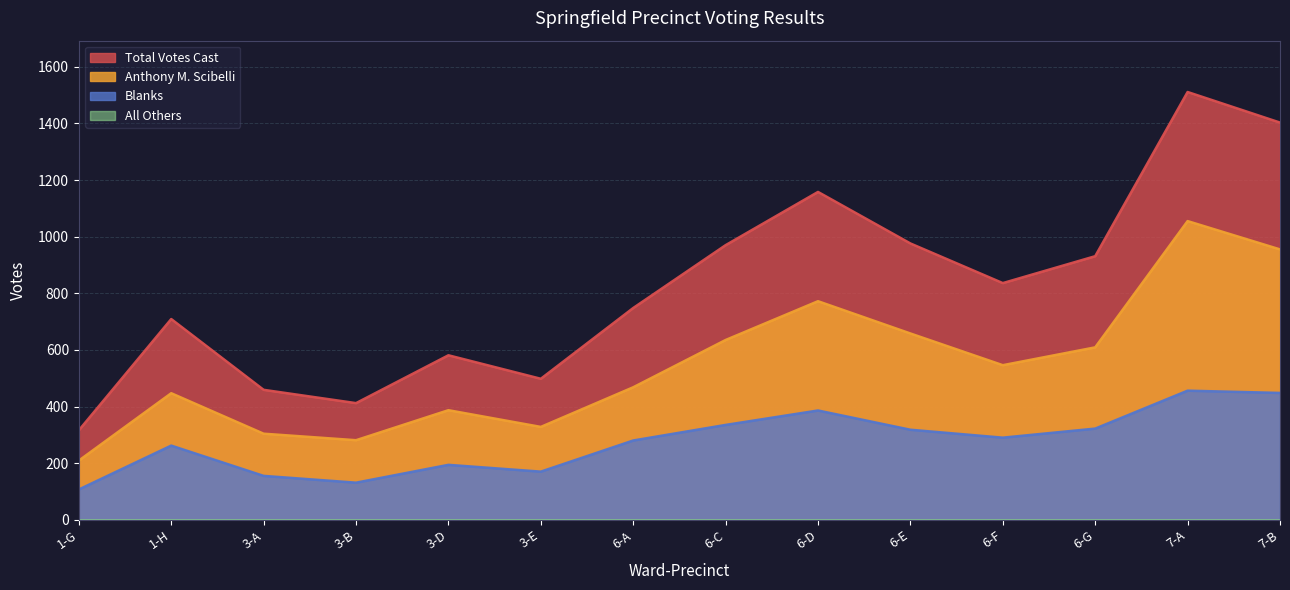

True or false: Anthony M. Scibelli and Blanks cross at least once.

False